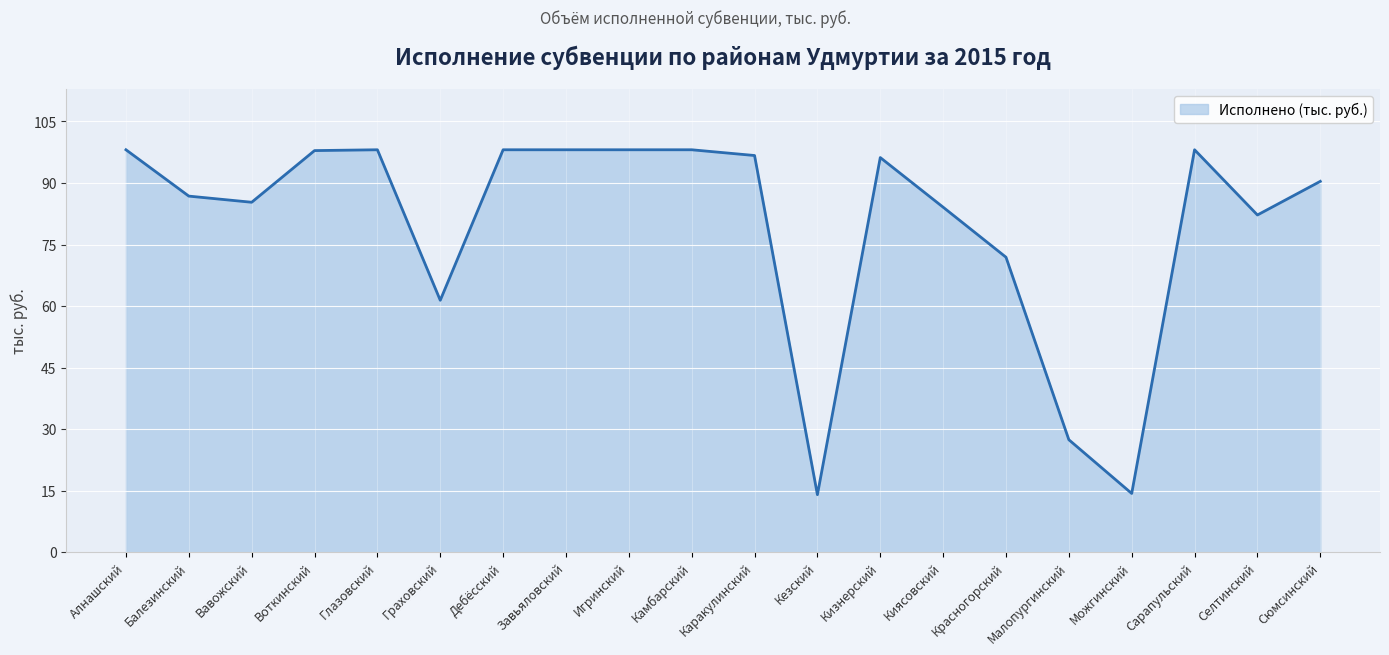

Where is the first local minimum?

Вавожский